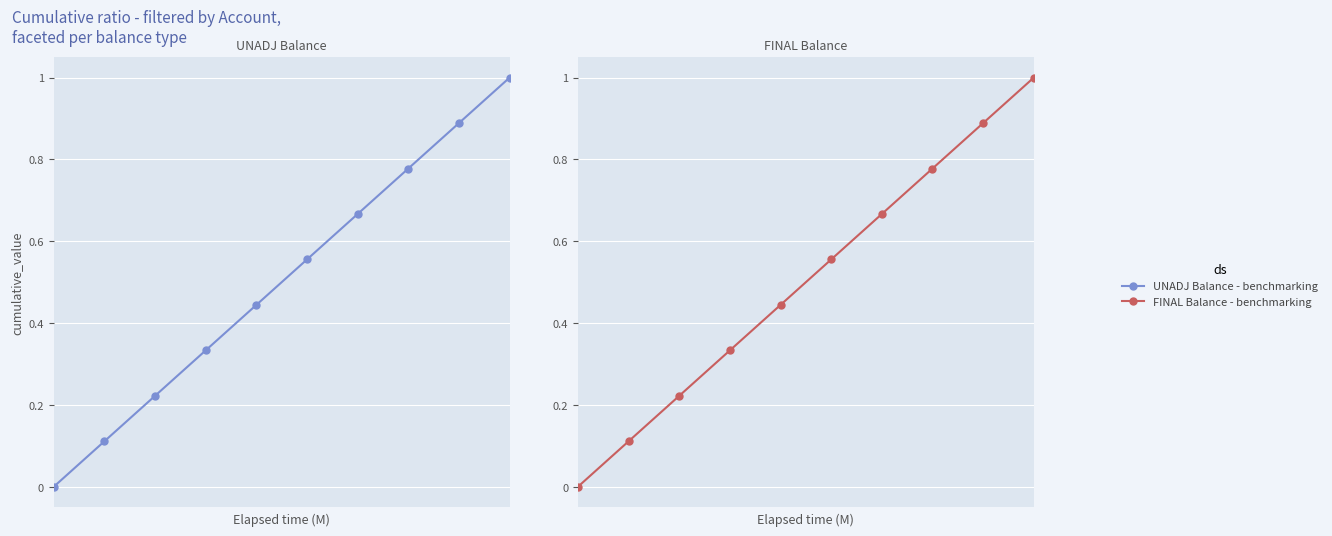

Is the value of FINAL Balance at 9 greater than the value of UNADJ Balance at 5?

Yes